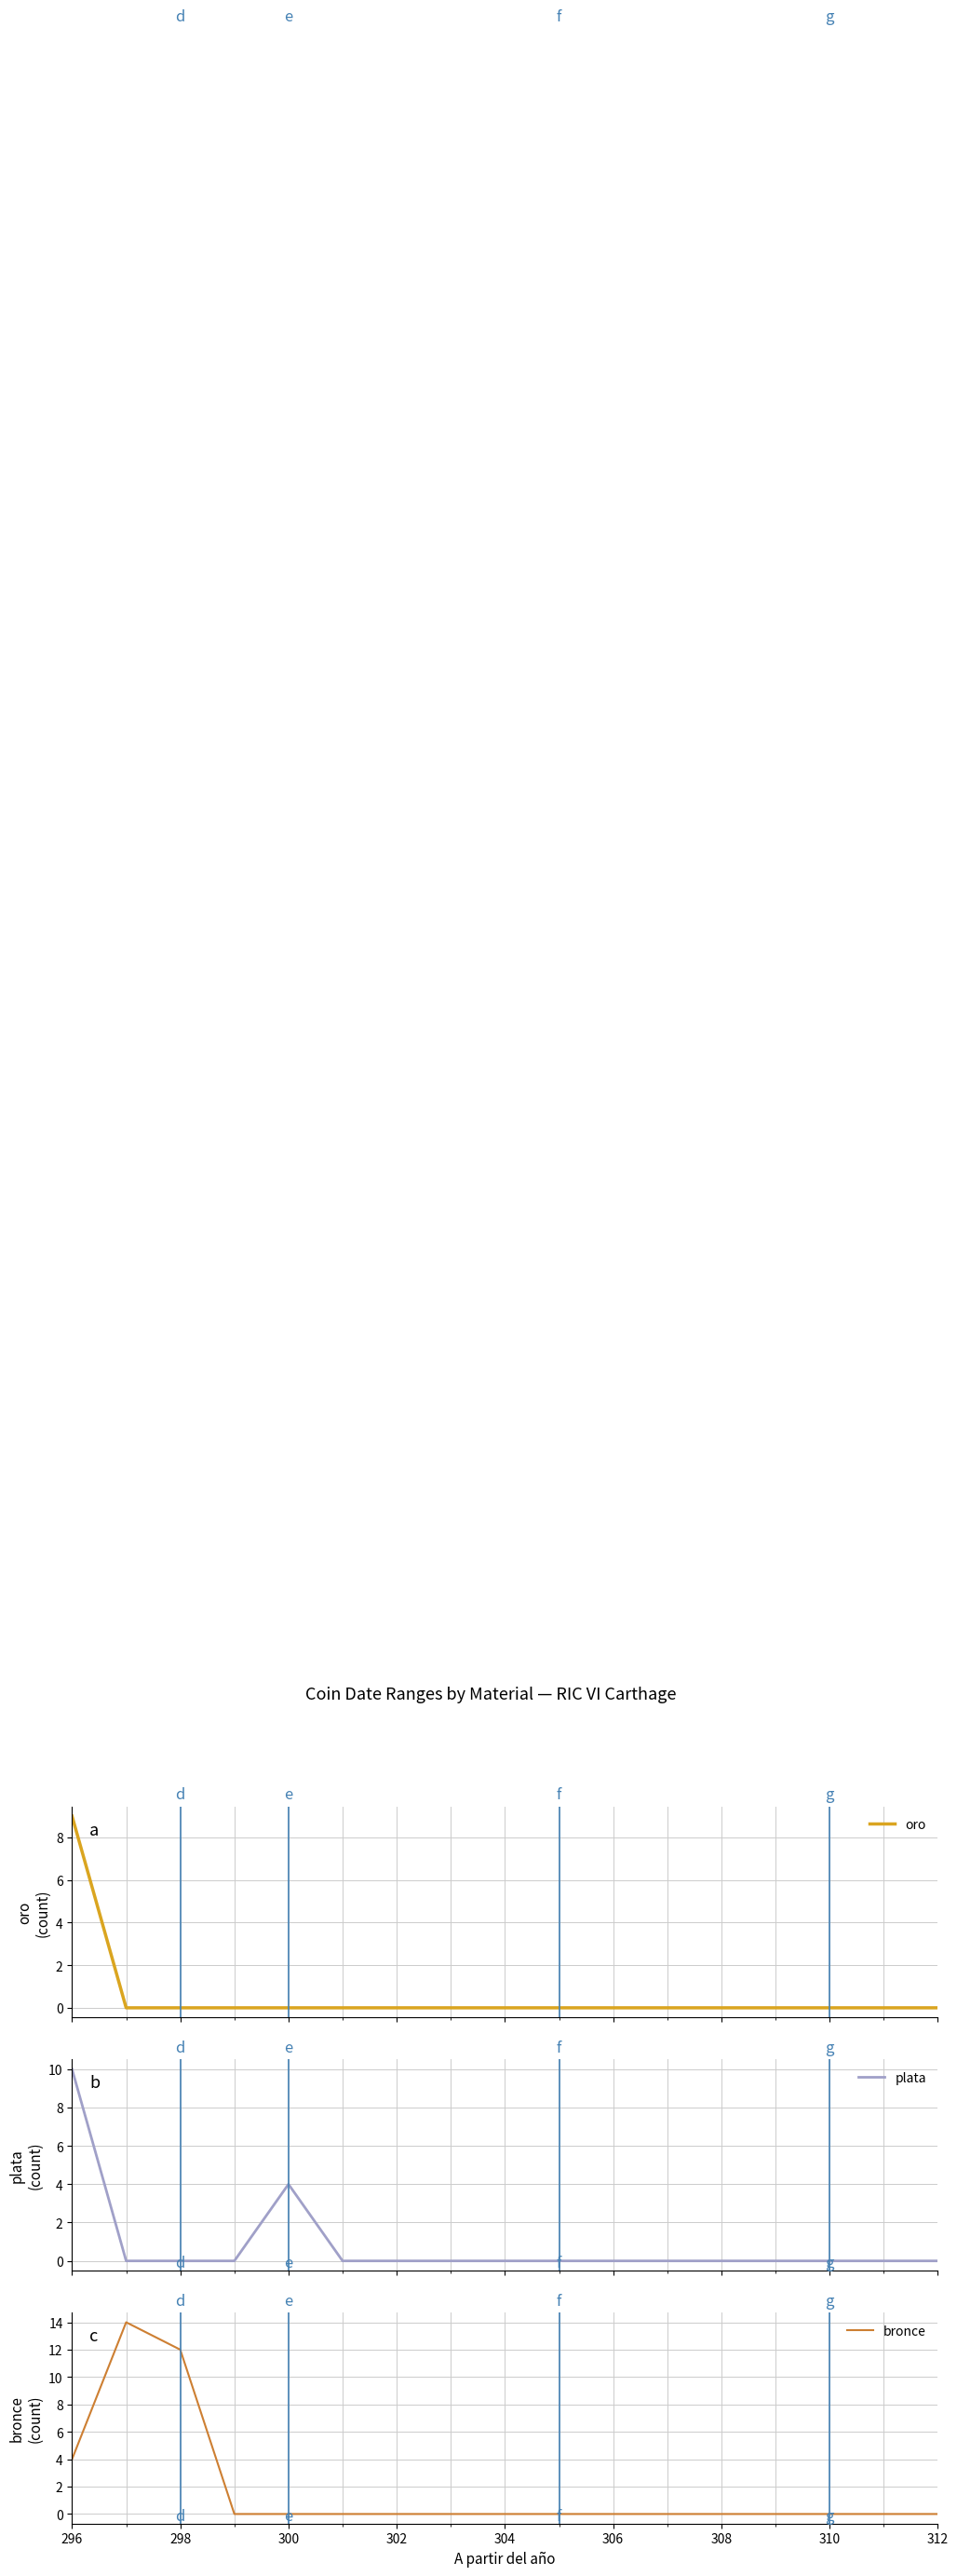

After their last crossing, which series has the higher values: bronce or oro?

bronce